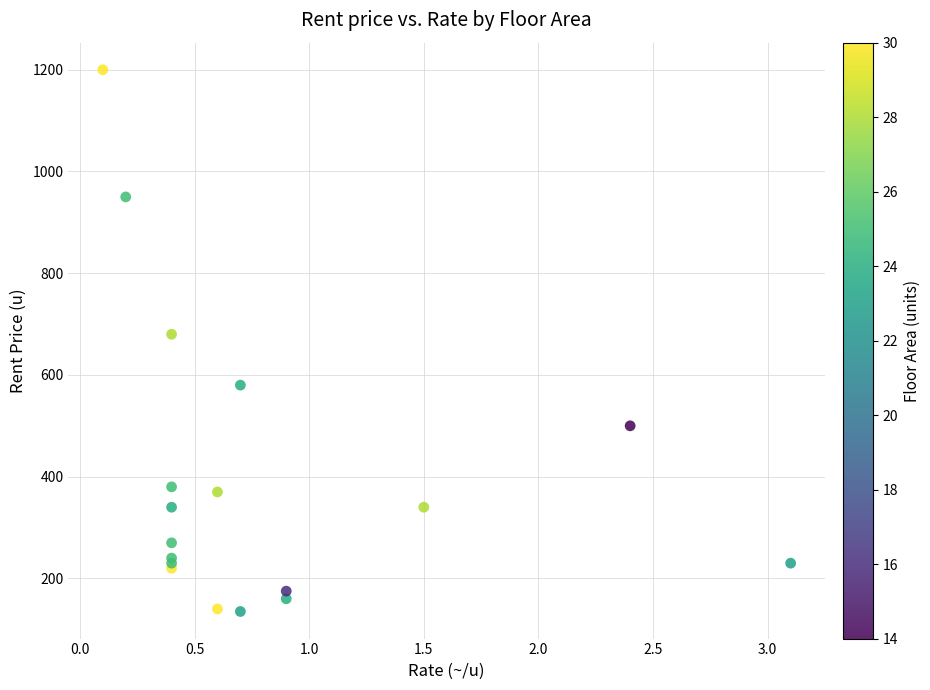

What Y value in the scatter plot is closest to 667?

680